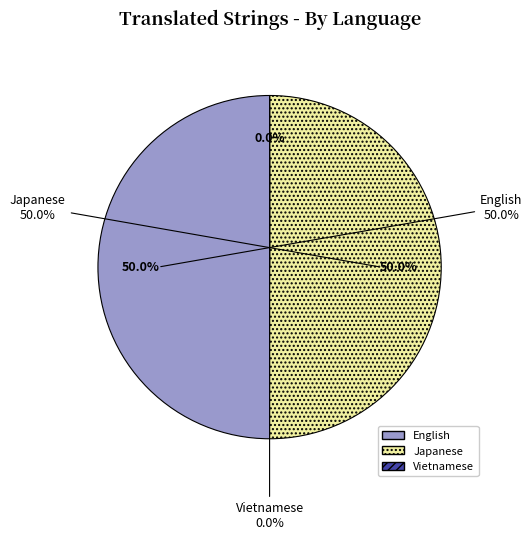

What is the largest slice in the pie chart?

English